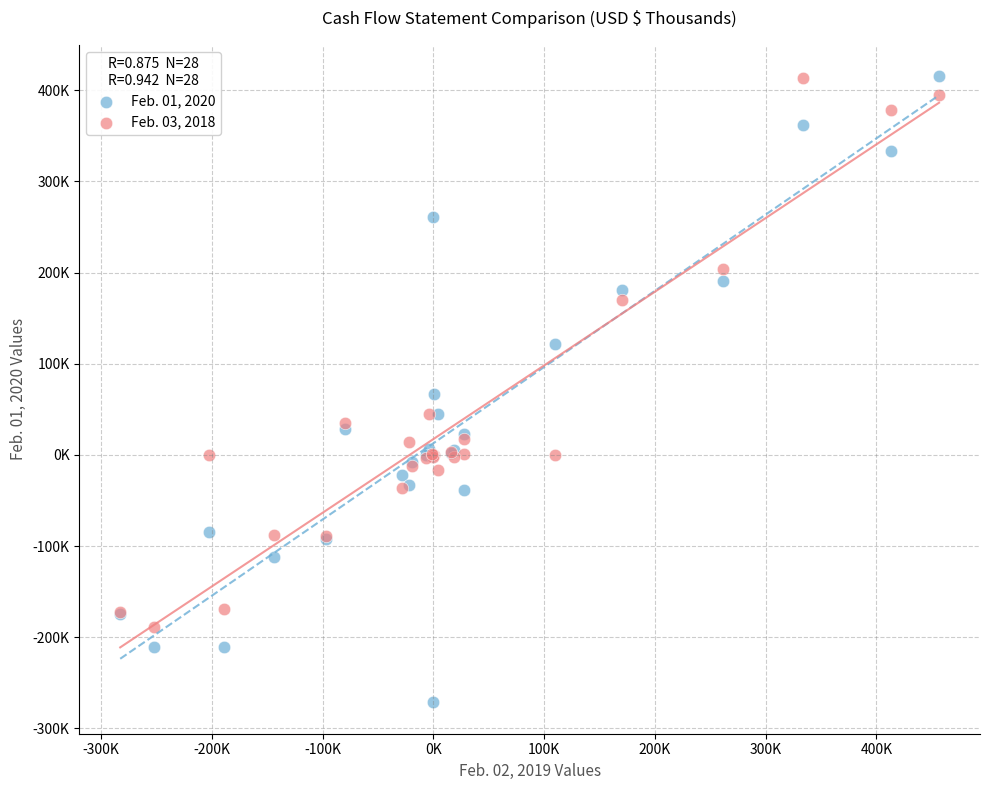

What are all the series names shown in the legend?

Feb. 01, 2020, Feb. 03, 2018